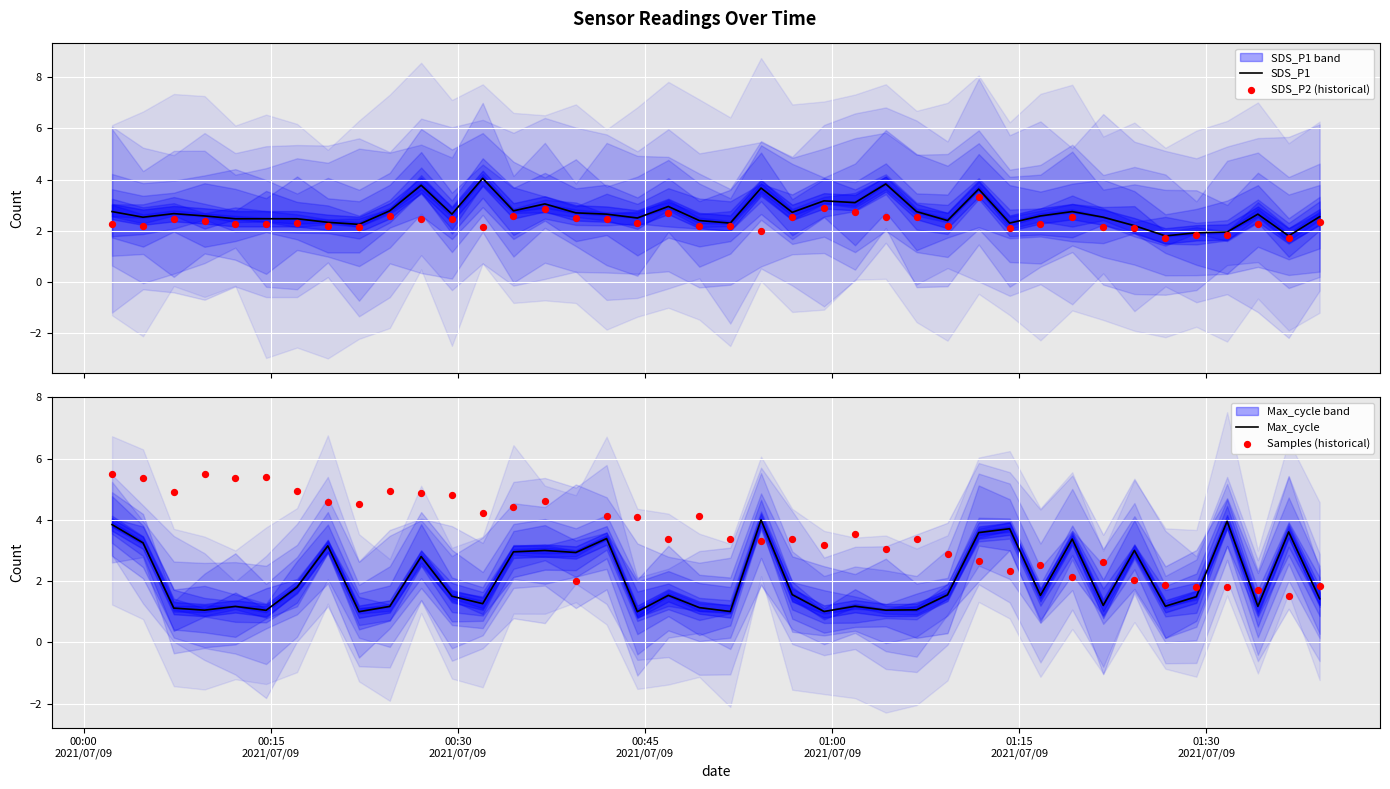

Which series has the widest spread of Y values?

Samples (historical)